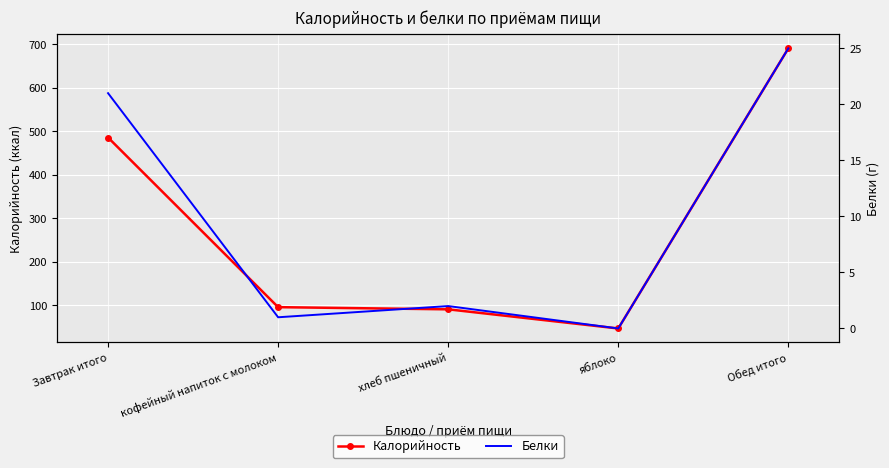

What is the sum of the Белки values at кофейный напиток с молоком and яблоко?

1